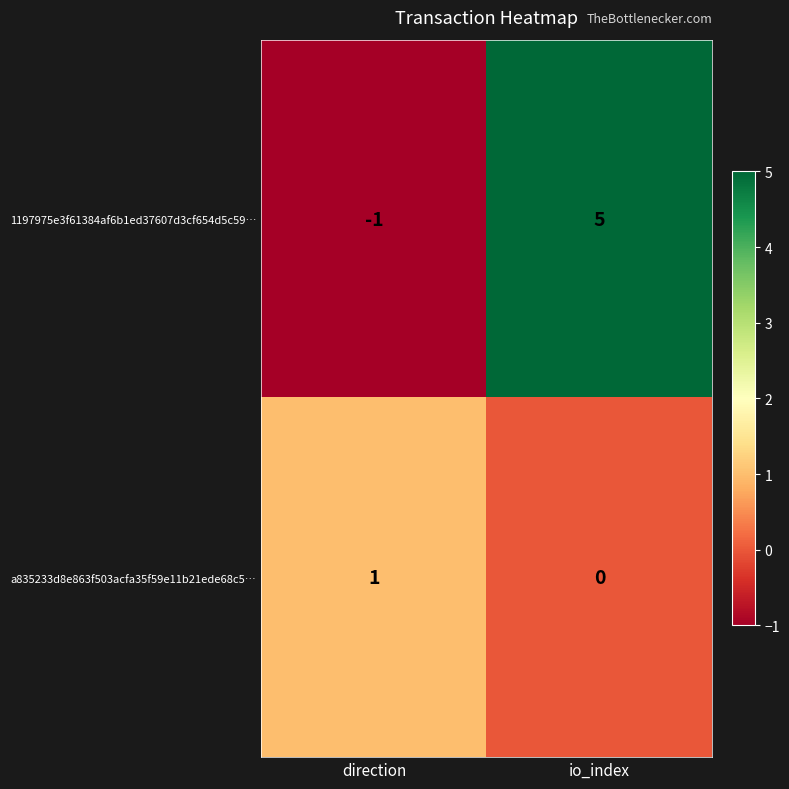

Which series has the largest range (max minus min)?

1197975e3f61384af6b1ed37607d3cf654d5c59…